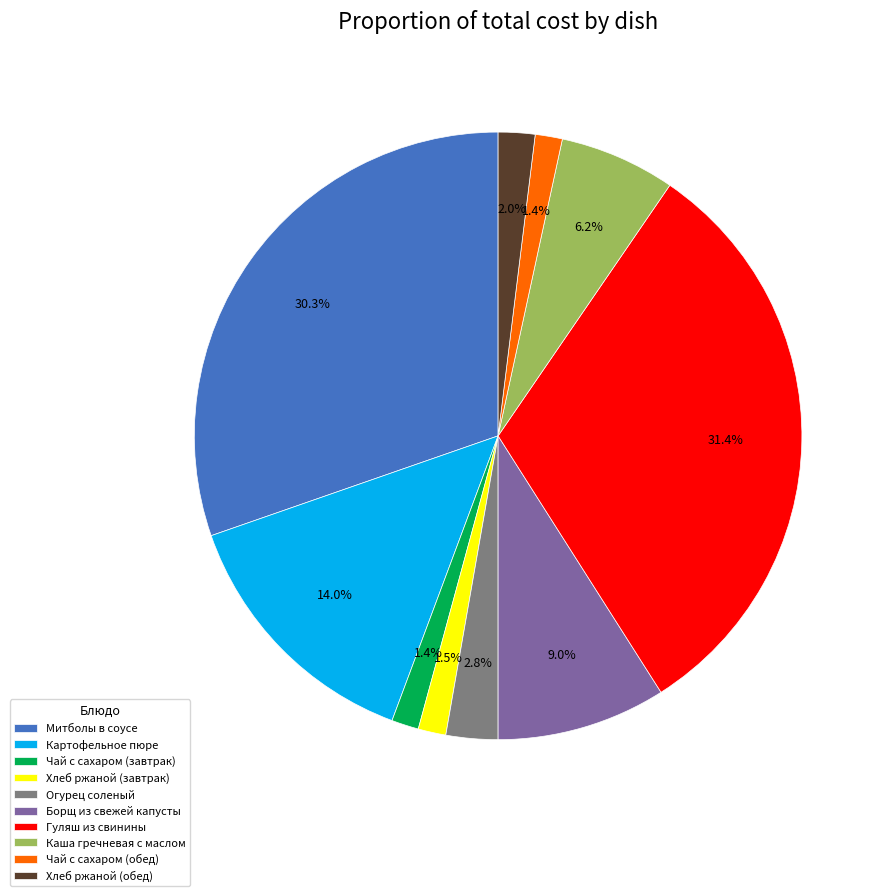

To the nearest percent, what is the average slice percentage?

10%